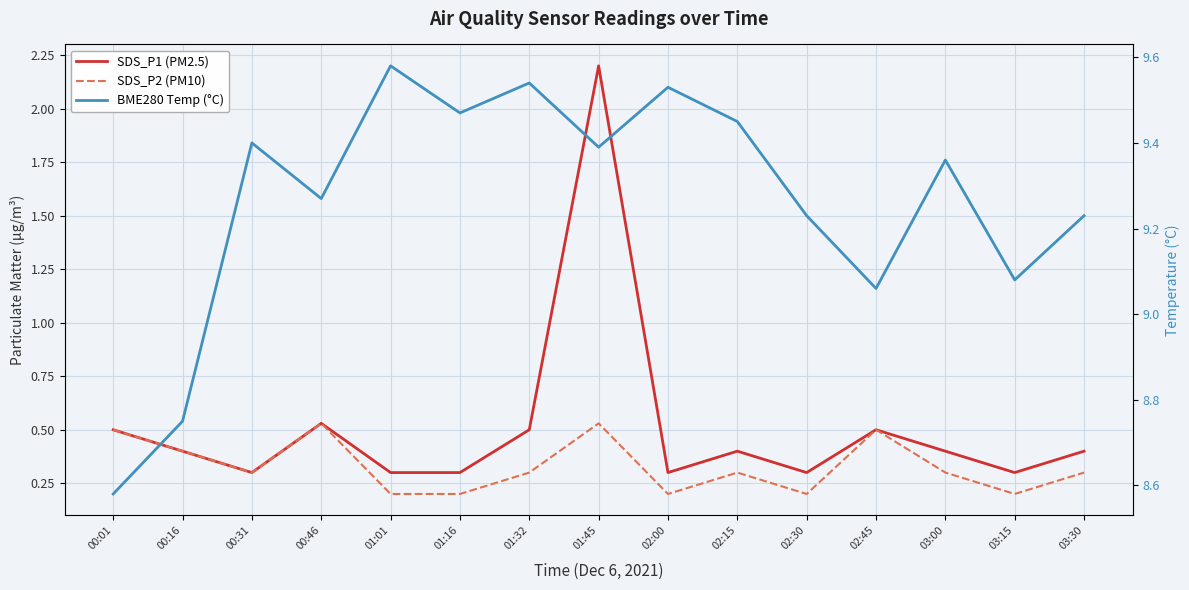

How many series are shown in this chart?

3